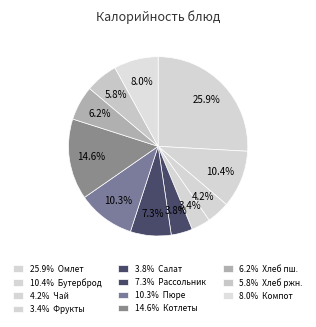

How many segments does this pie chart have?

11